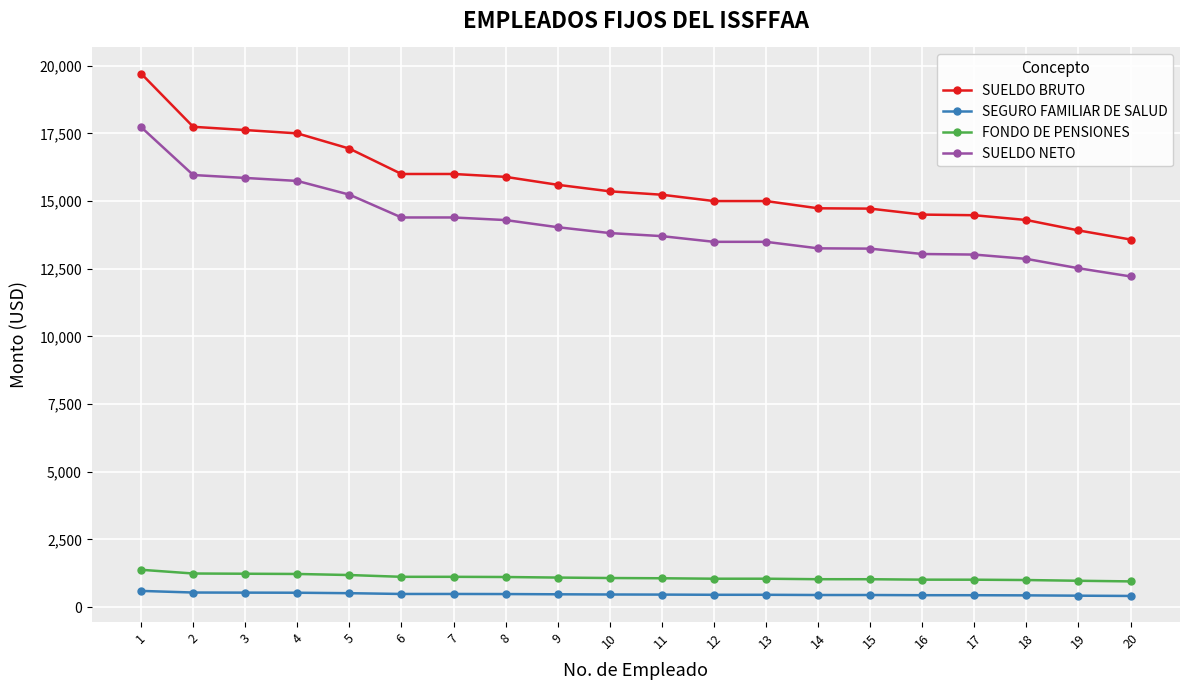

True or false: FONDO DE PENSIONES and SUELDO NETO cross at least once.

False